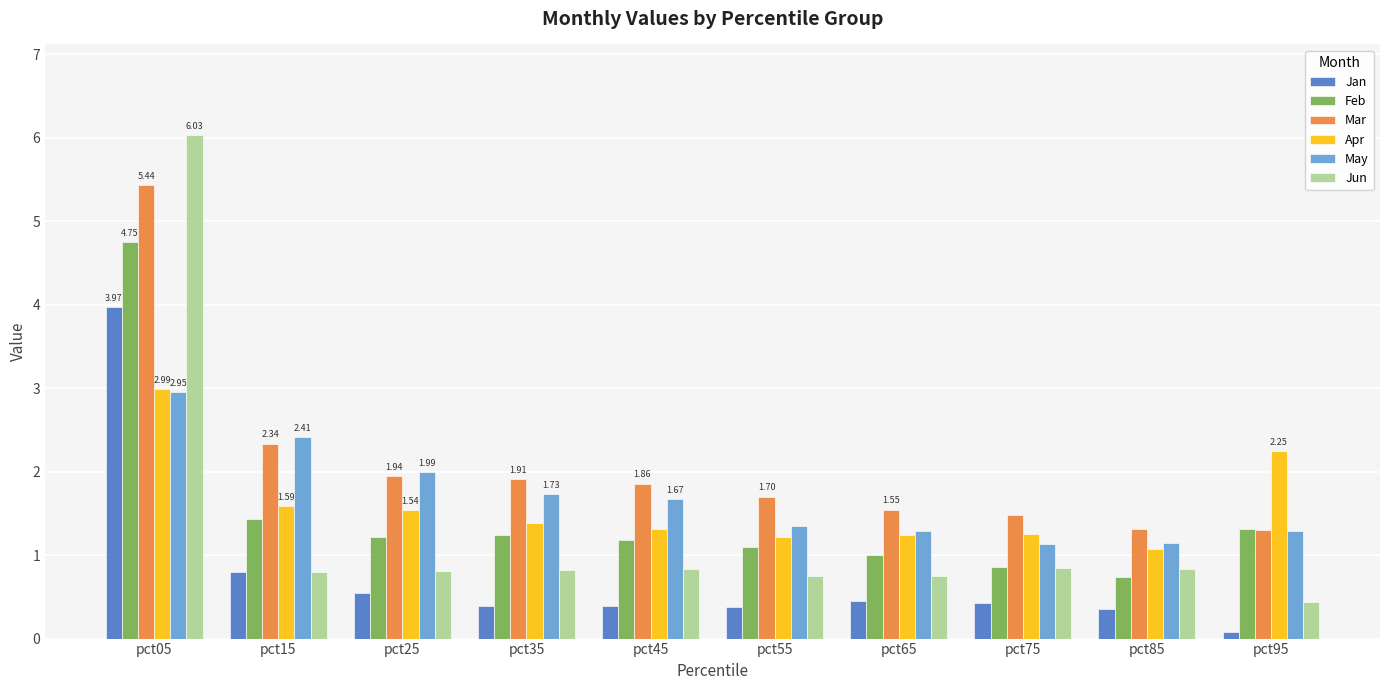

Are the bars horizontal?

No